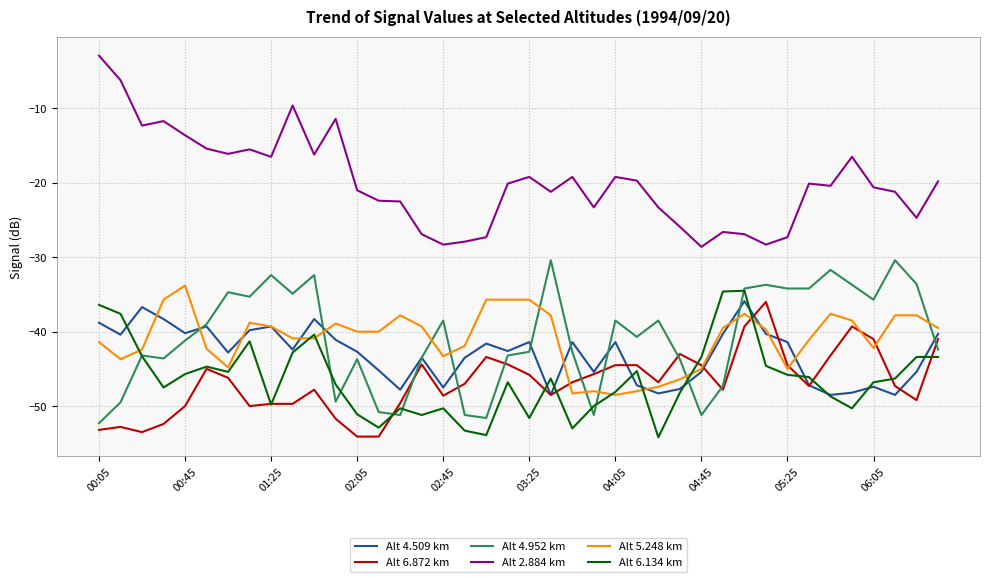

Which series has the widest spread of values?

Alt 2.884 km